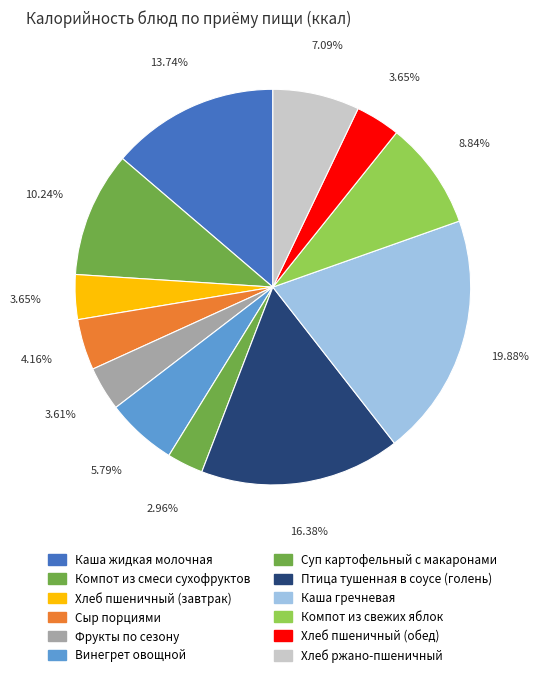

To the nearest percent, what is the difference between the largest and smallest slice percentages?

17%